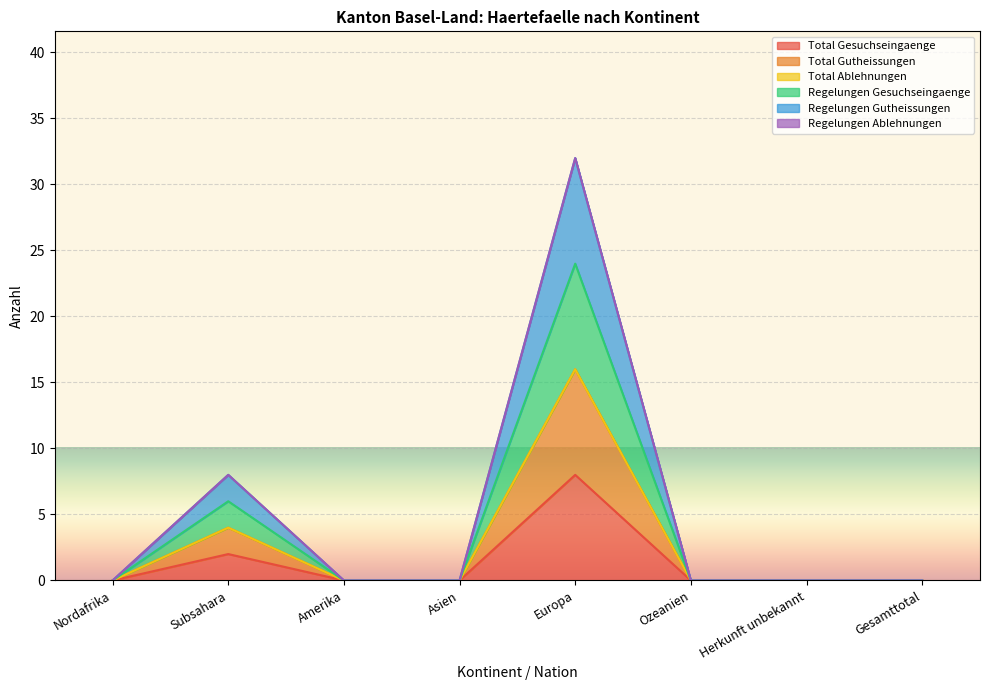

True or false: Regelungen Gesuchseingaenge has more than 2 points higher than both neighbors.

False